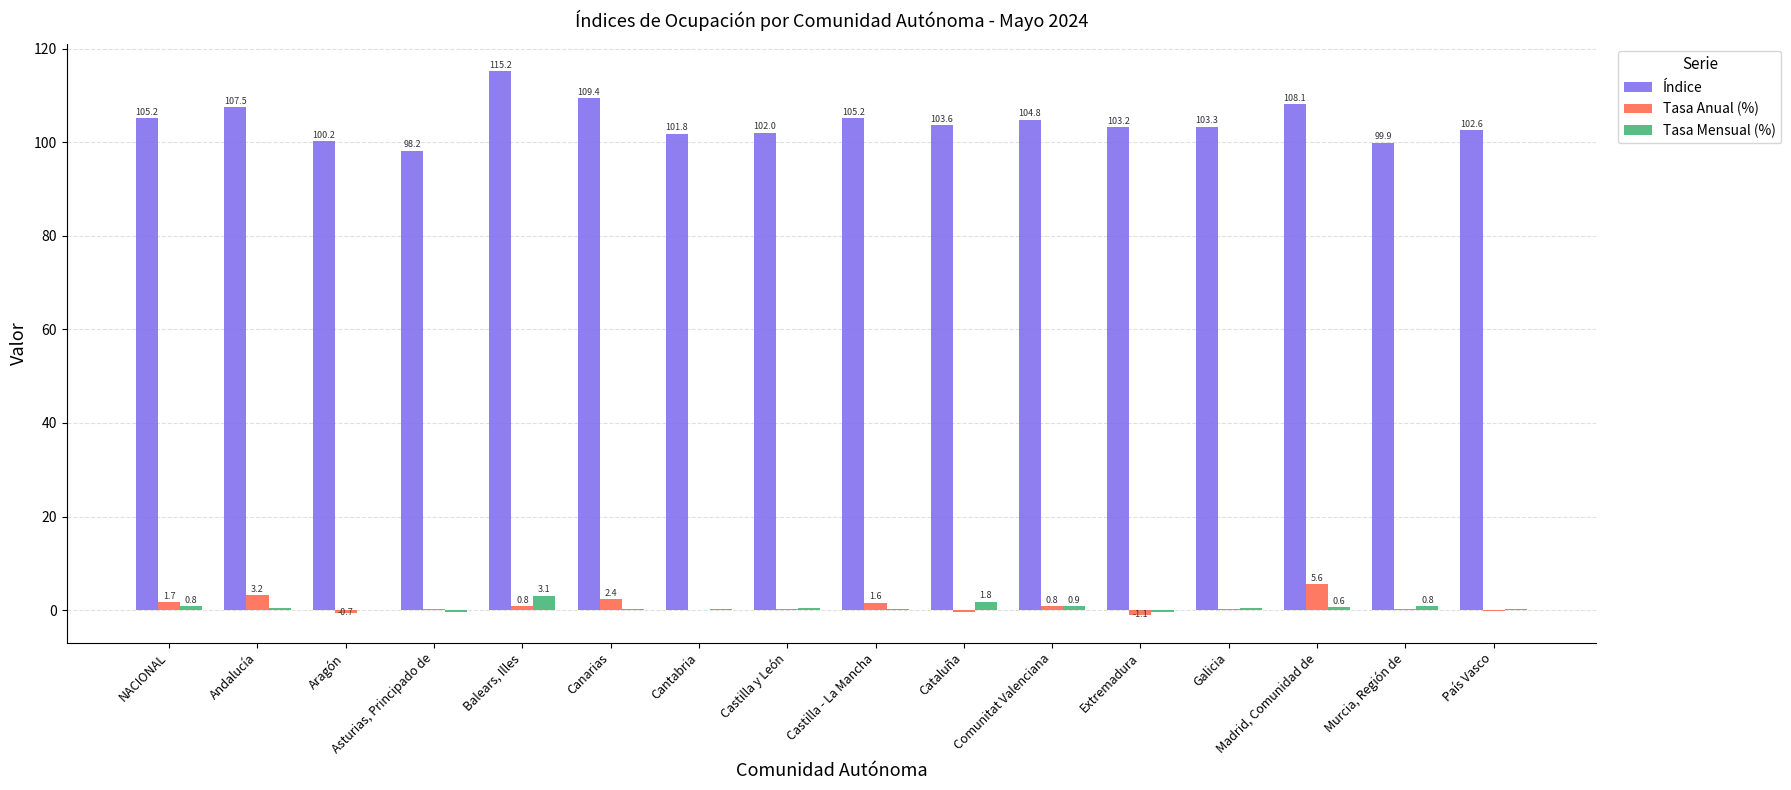

How many categories are shown in the chart?

16